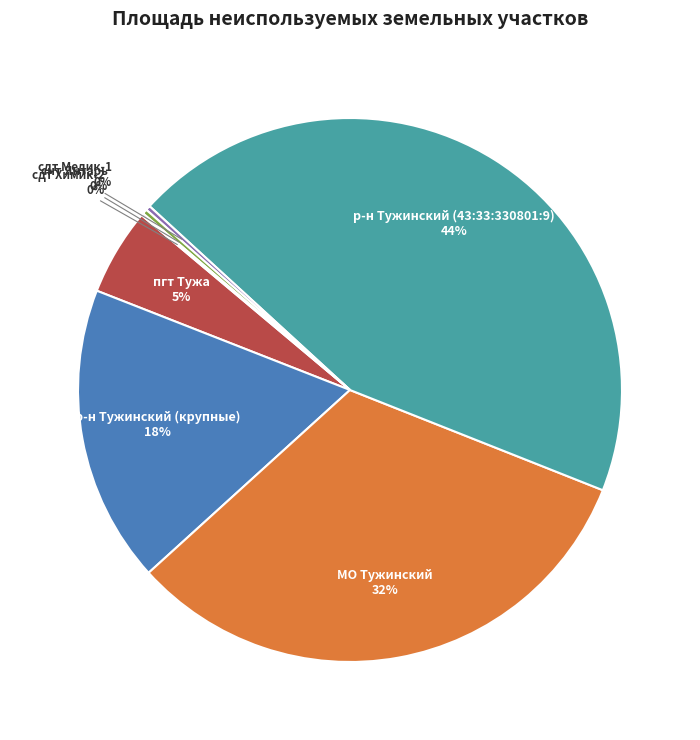

Which category has the biggest portion of the pie?

р-н Тужинский (43:33:330801:9)